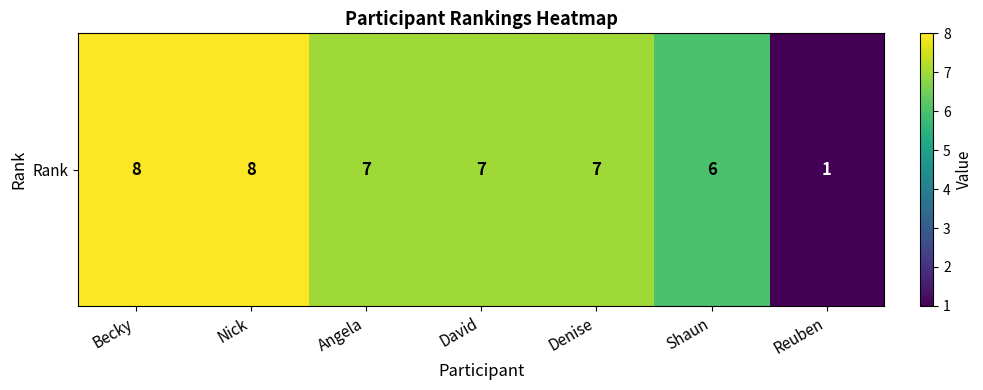

Reading left to right, list all the values displayed in this chart.

8	8	7	7	7	6	1